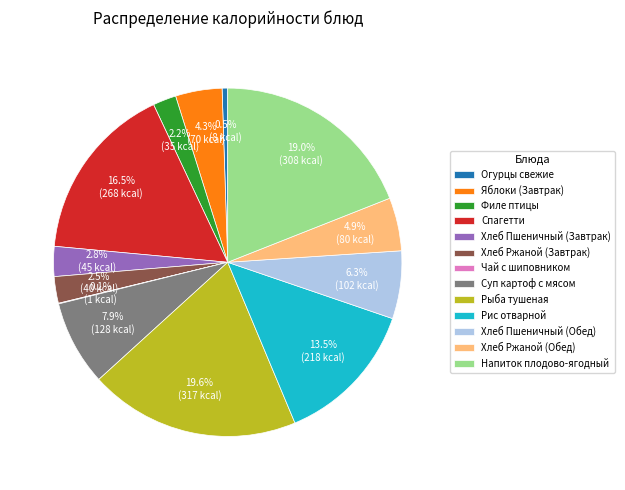

What is the ratio of the value at Хлеб Ржаной (Обед) to the value at Хлеб Ржаной (Завтрак)?

2.0